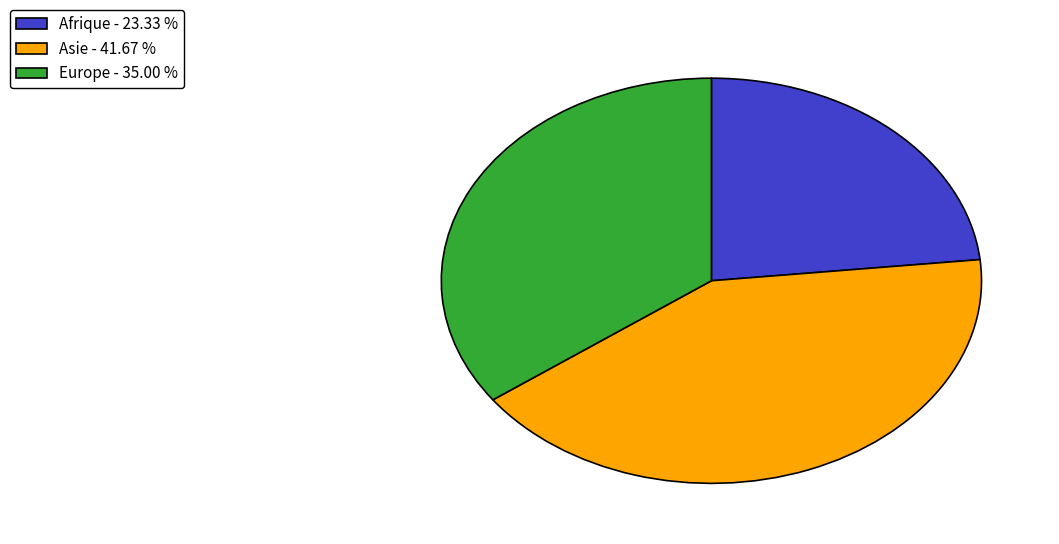

Is the sum of Asie - 41.67 % and Europe - 35.00 % greater than half?

Yes